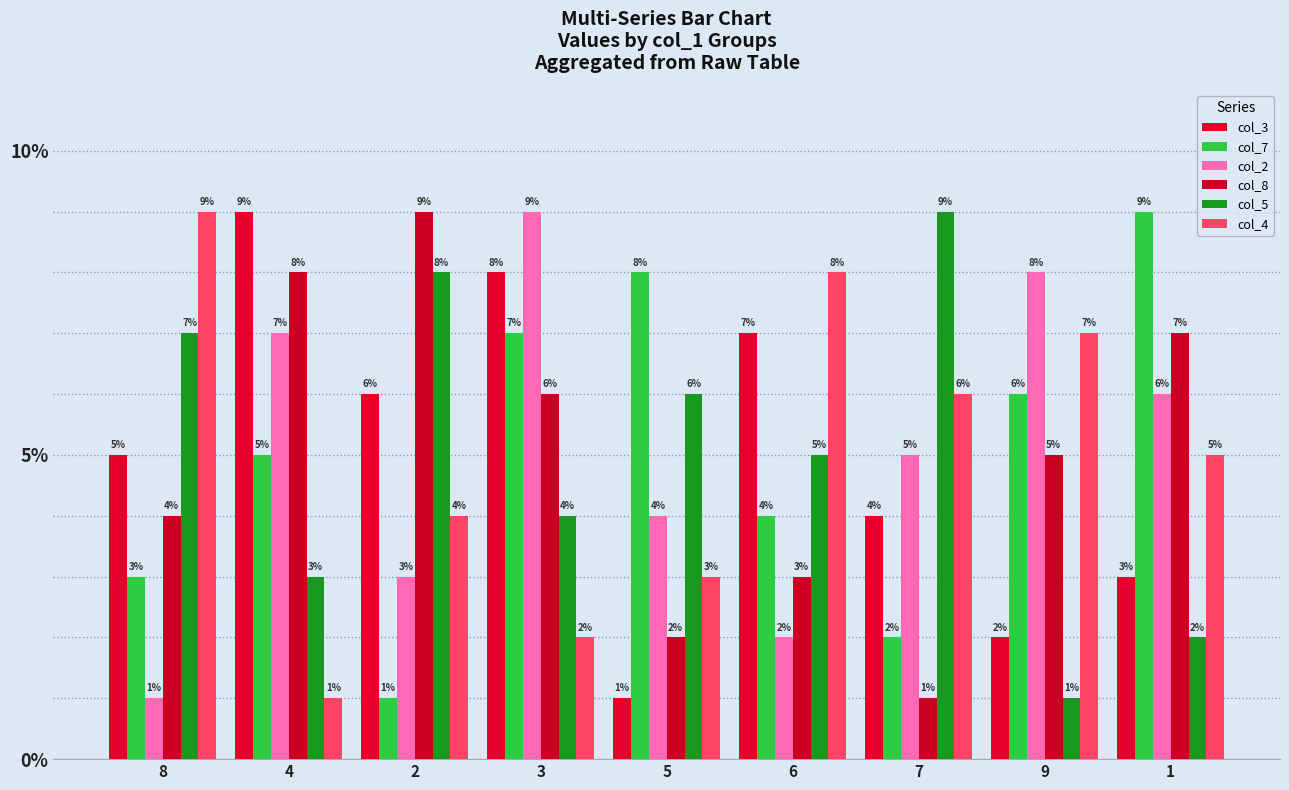

Which series has the largest total across all categories?

col_3